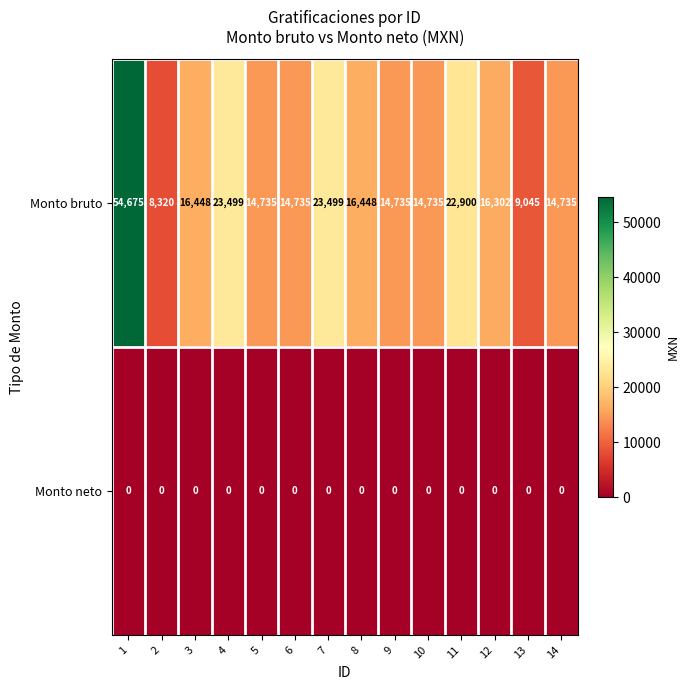

At which category is the sum across all series the highest?

1